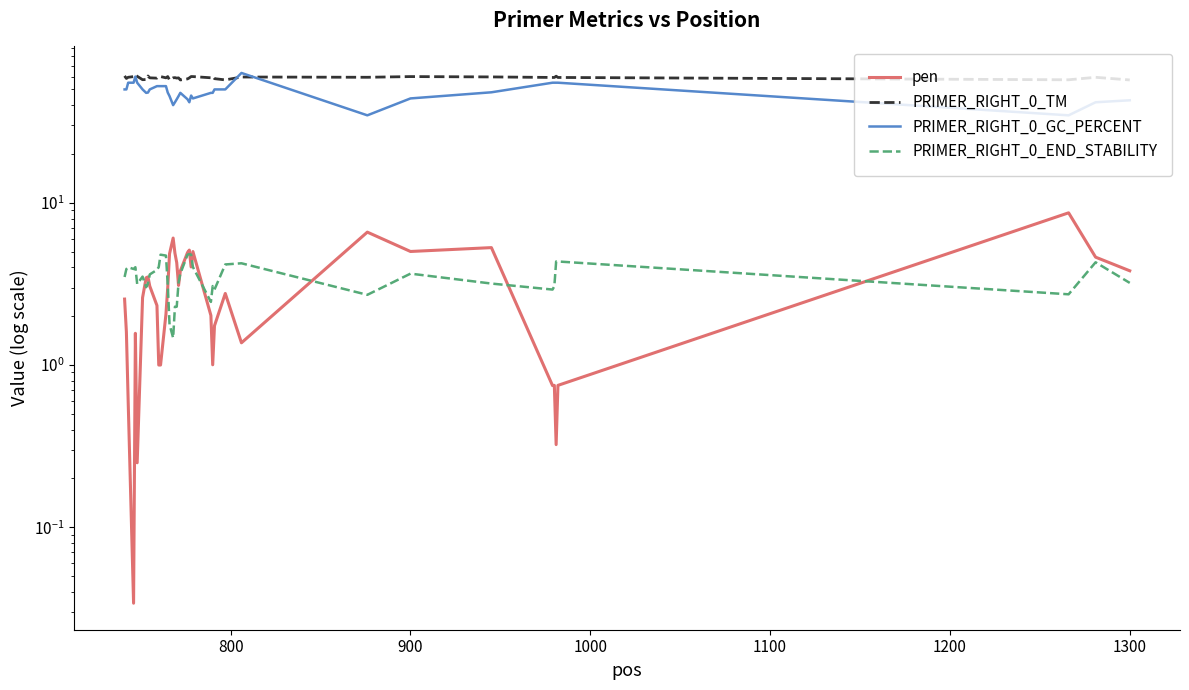

What is the sum of all pen values?

120.2